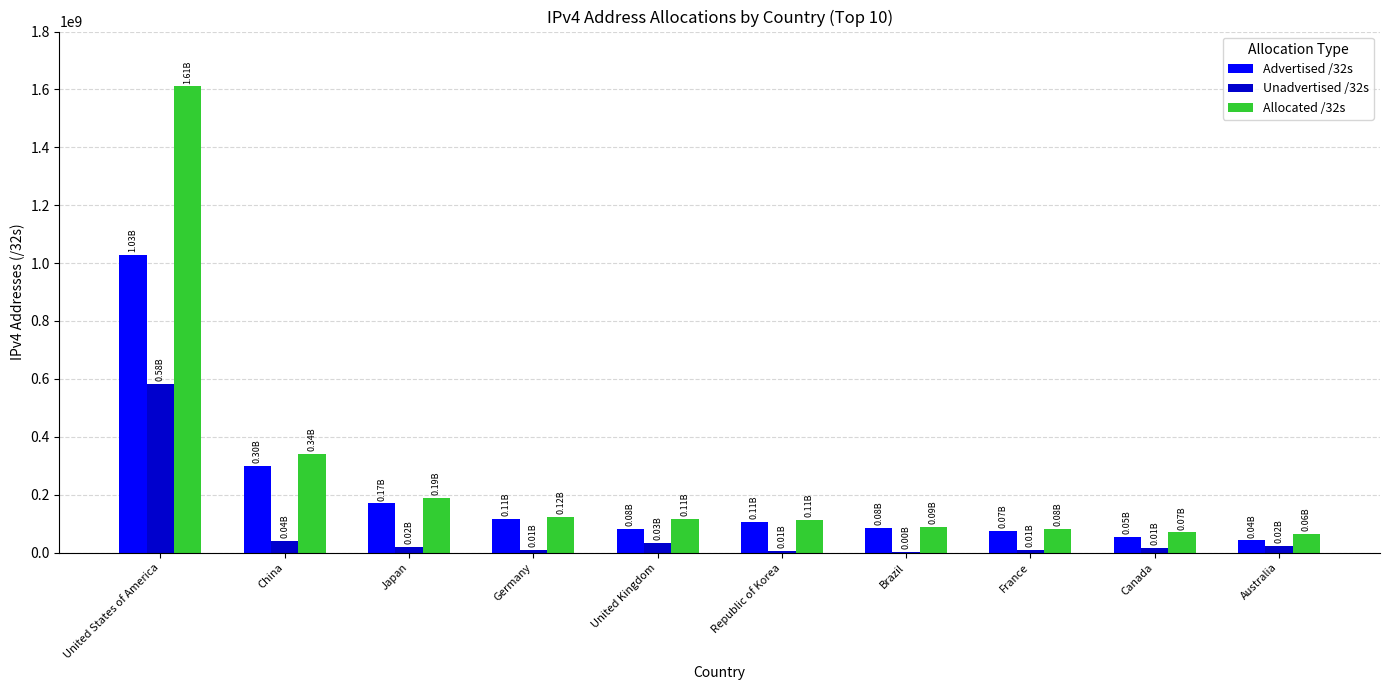

Count the number of data series in this chart.

3